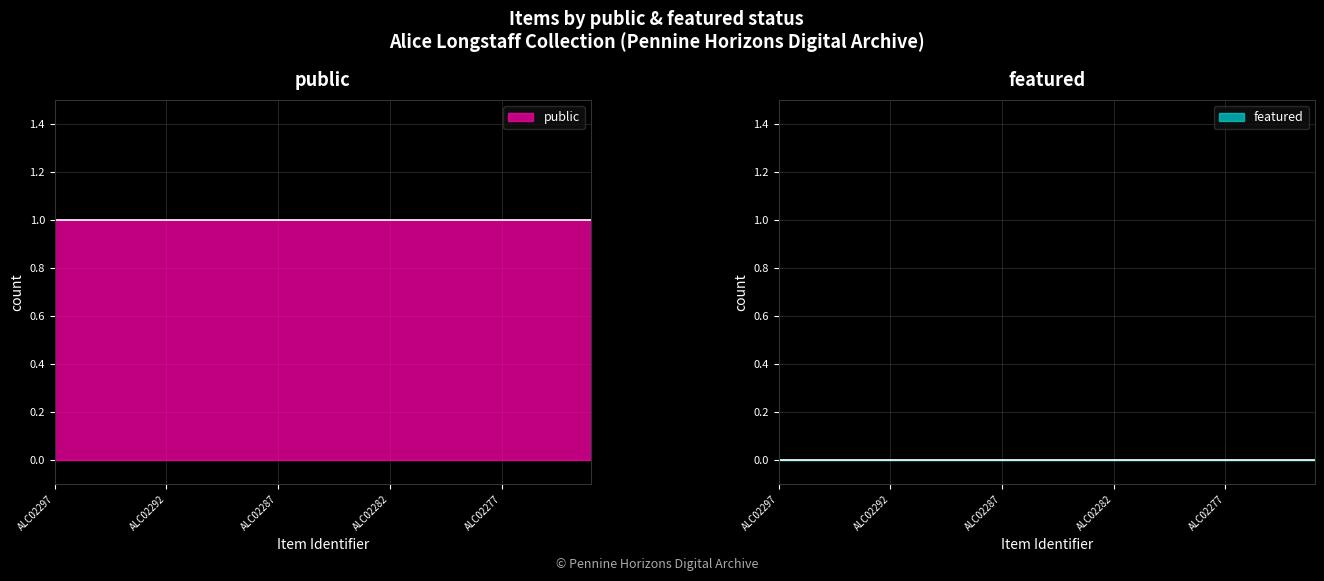

Between ALC02285 and ALC02290, which is larger?

ALC02285